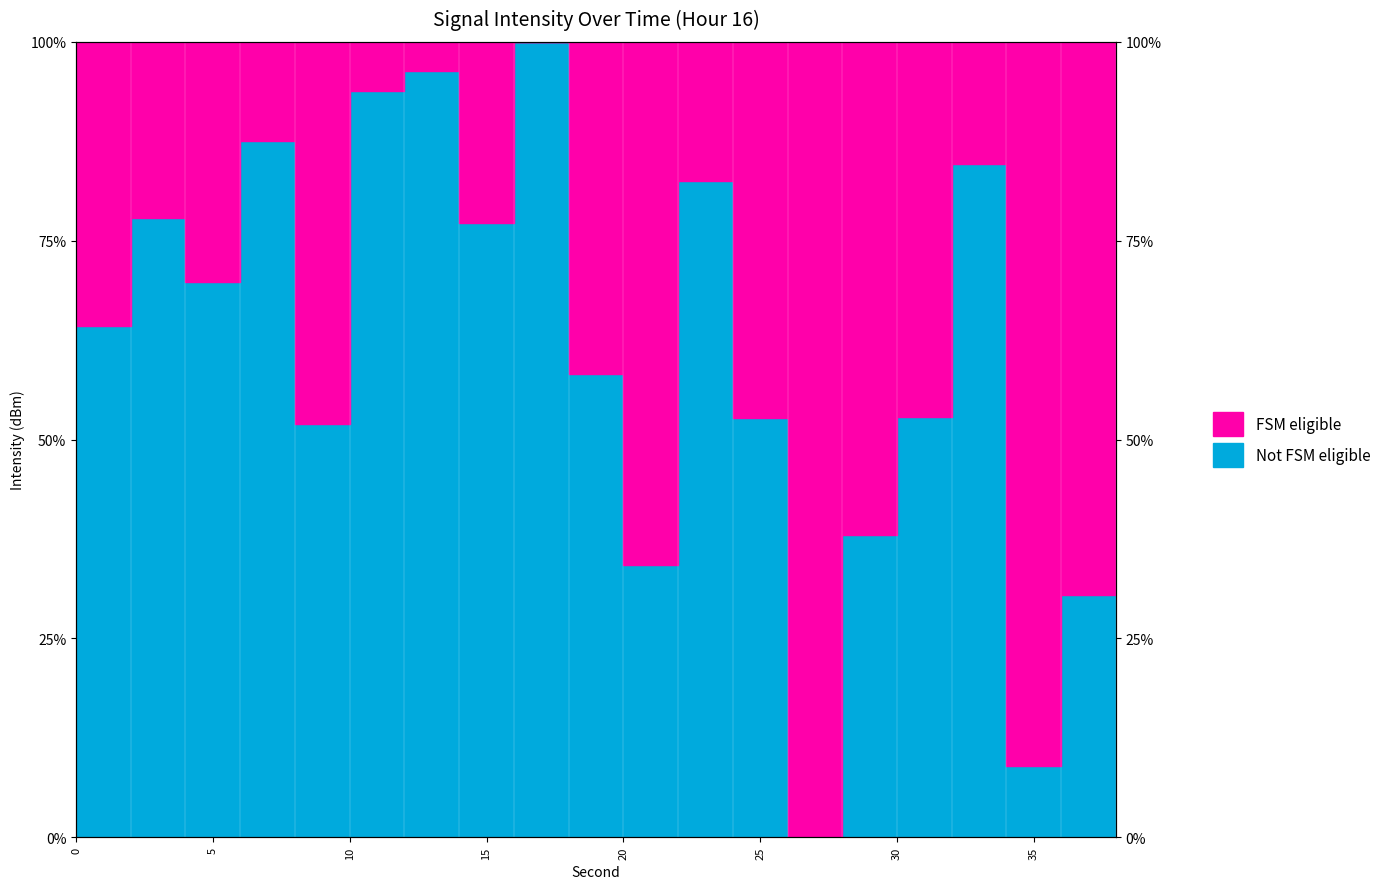

What is the label of the 17th point from the left?

16